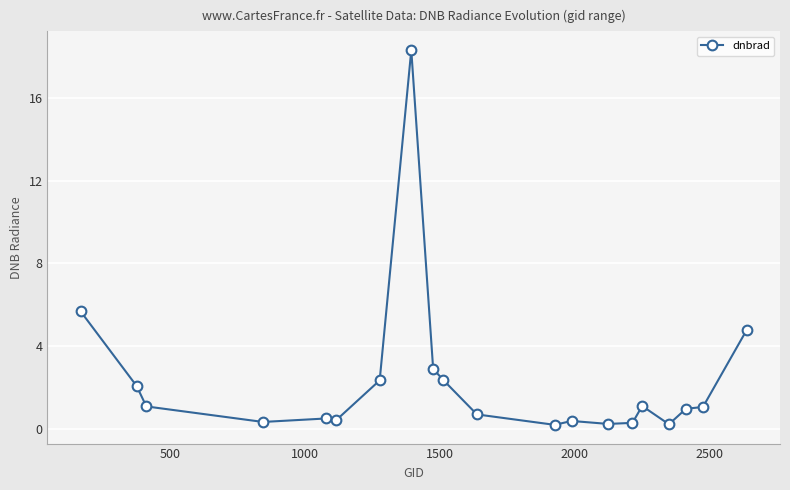

What is the value of the 6th point from the left?

0.4